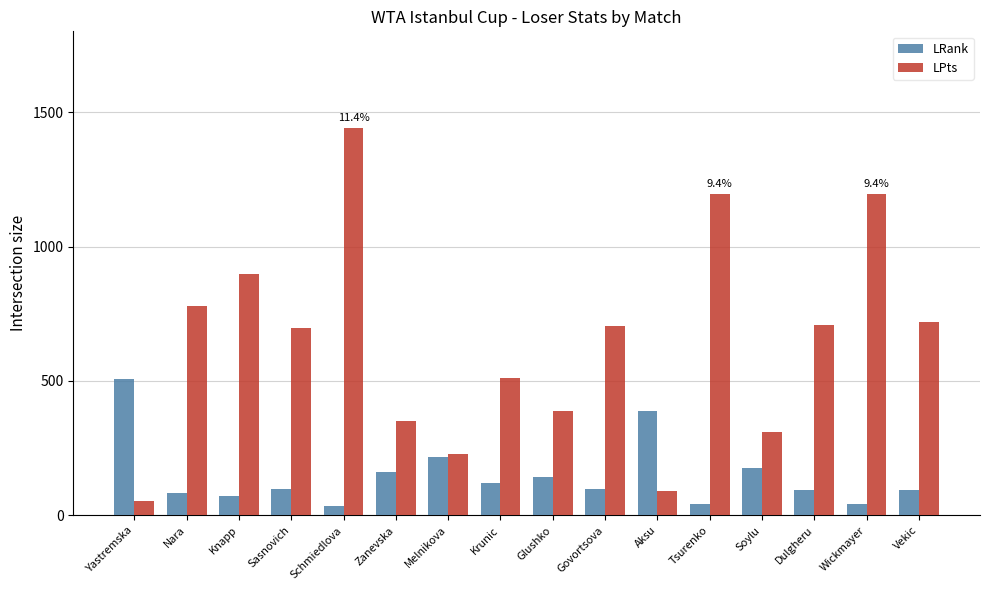

At how many categories does at least one series exceed 183?

16